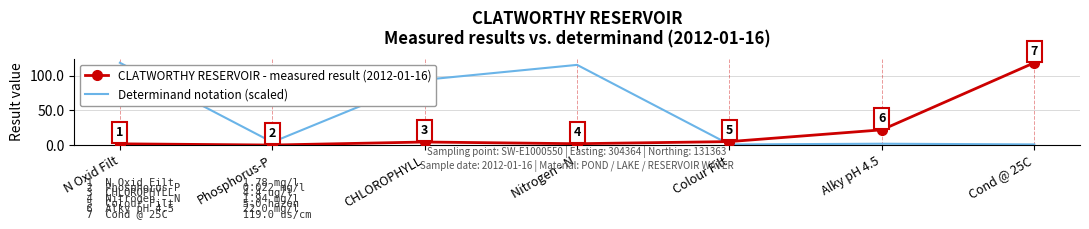

Which series has the largest range (max minus min)?

CLATWORTHY RESERVOIR - measured result (2012-01-16)